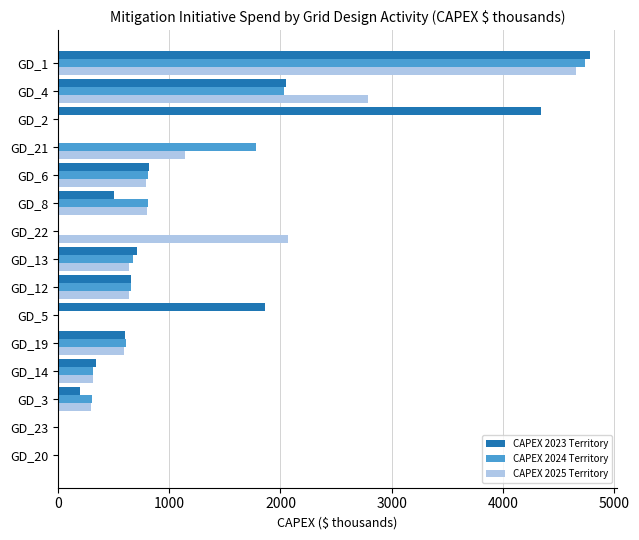

What is the sum of the CAPEX 2023 Territory values at GD_13 and GD_12?

1365.2